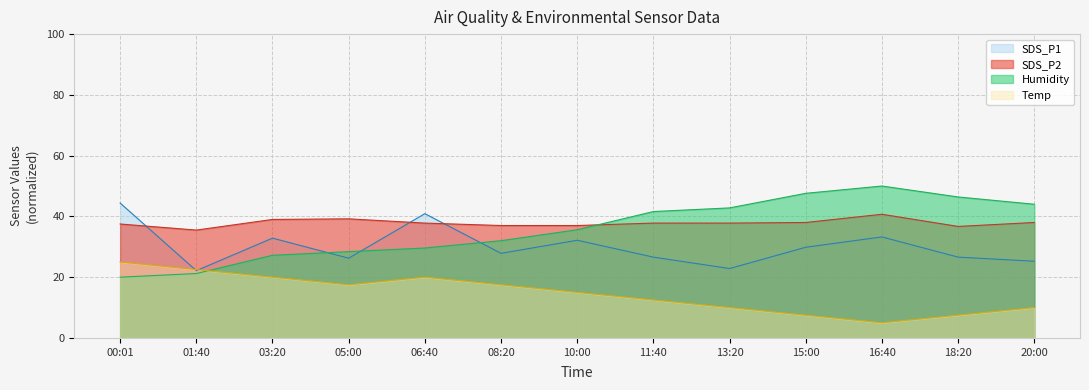

True or false: Temp and SDS_P2 cross at least once.

False